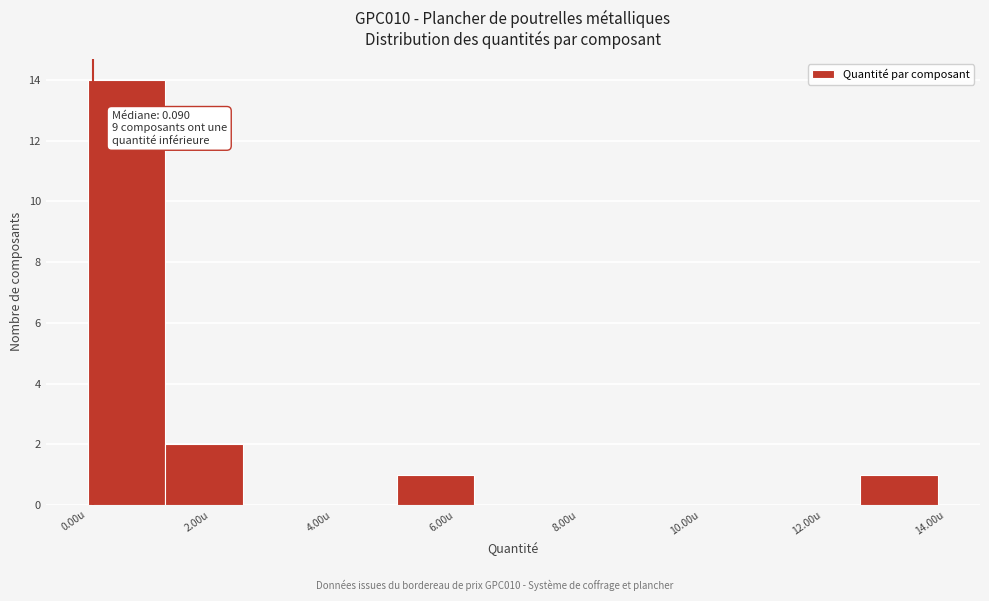

Which range on the x-axis has the tallest bar?

0.0 to 1.2